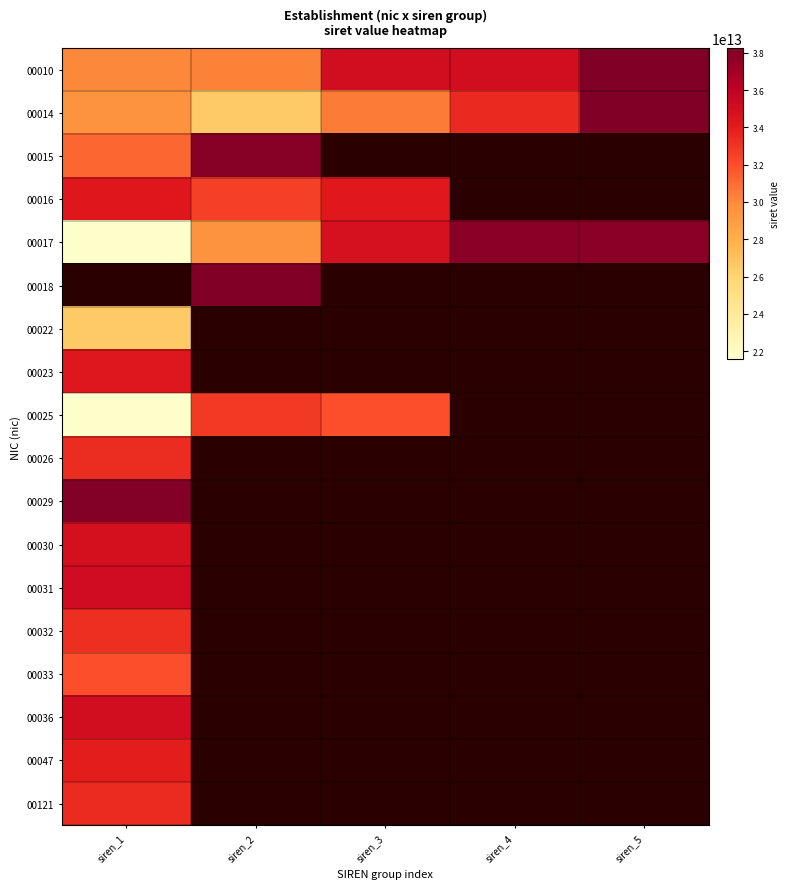

What is the spread (max minus min) of values at siren_4?

4394047200000.0